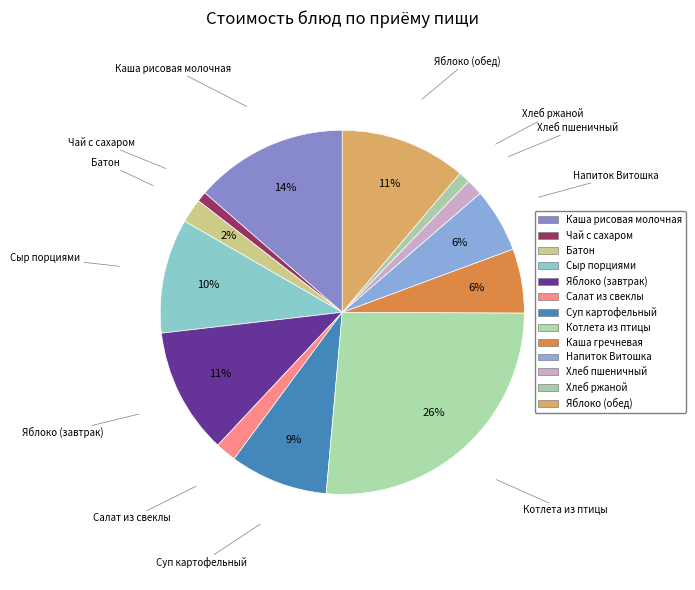

How many slices are in this pie chart?

13